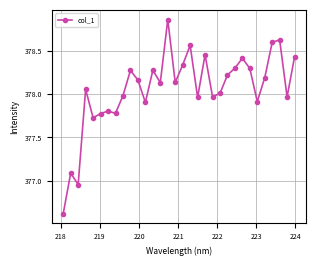

What is the sum of all values?

12097.7